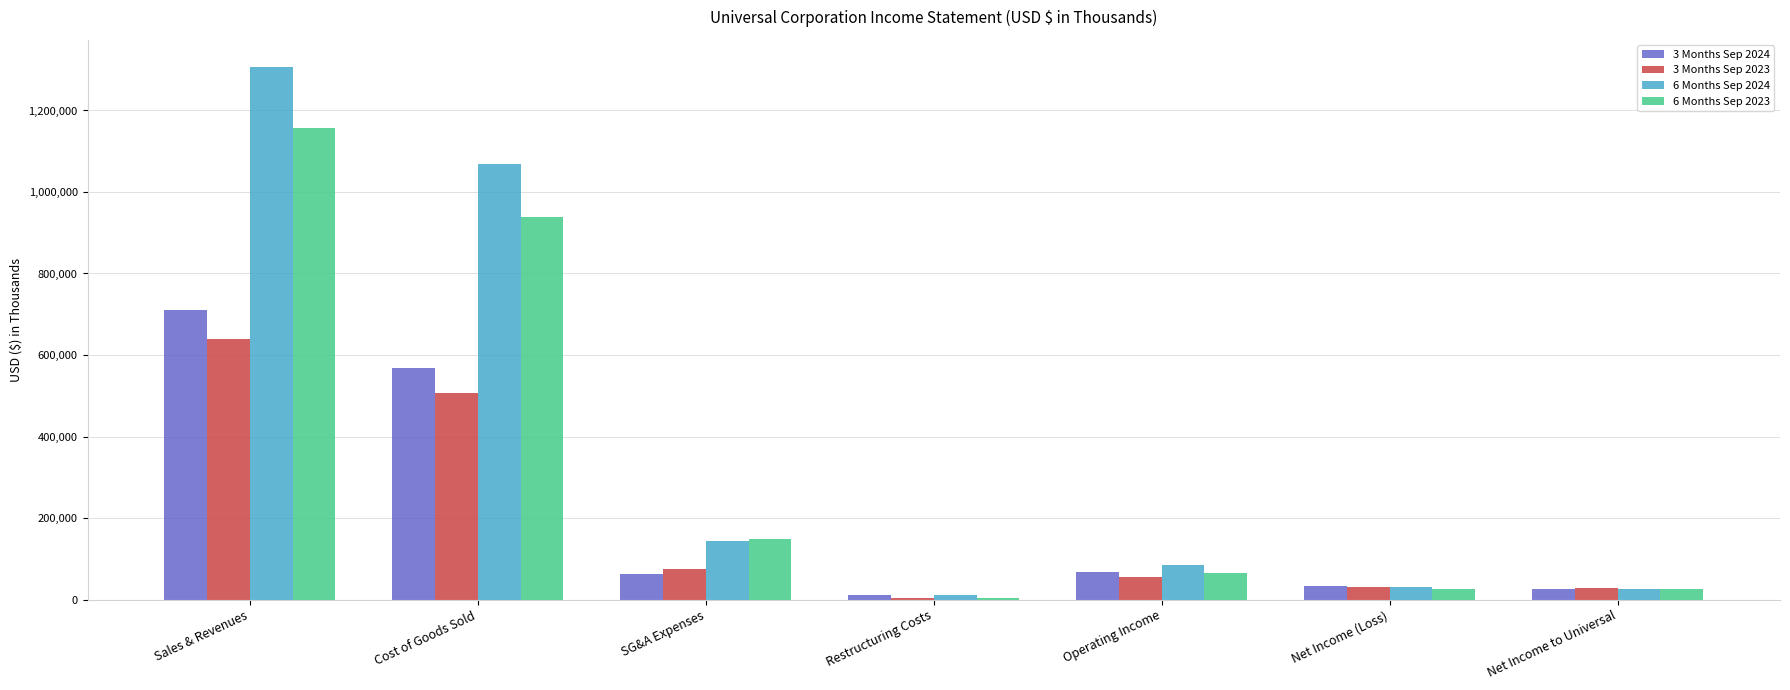

The 6 Months Sep 2024 series shows 10573 at Restructuring Costs. True or false?

True